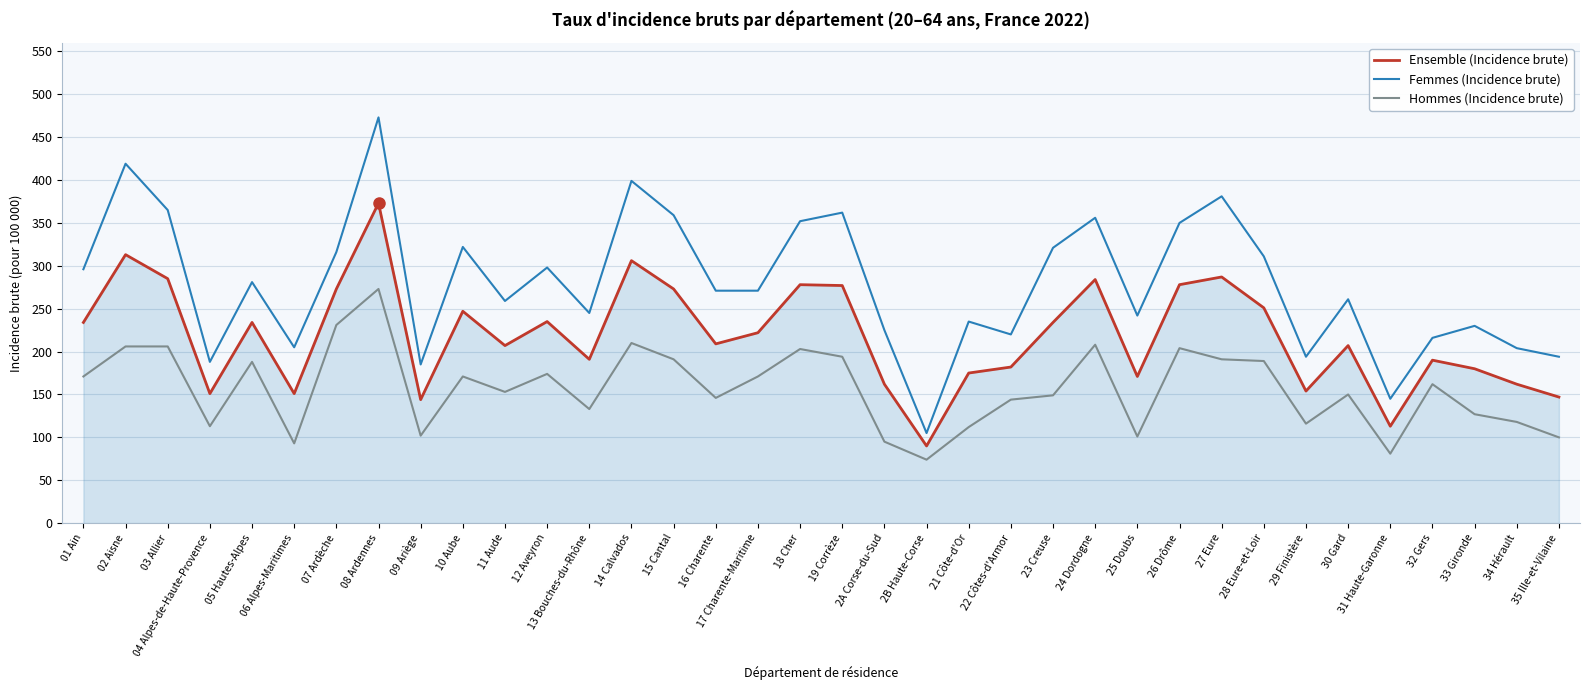

What is the total value across all series at 34 Hérault?

484